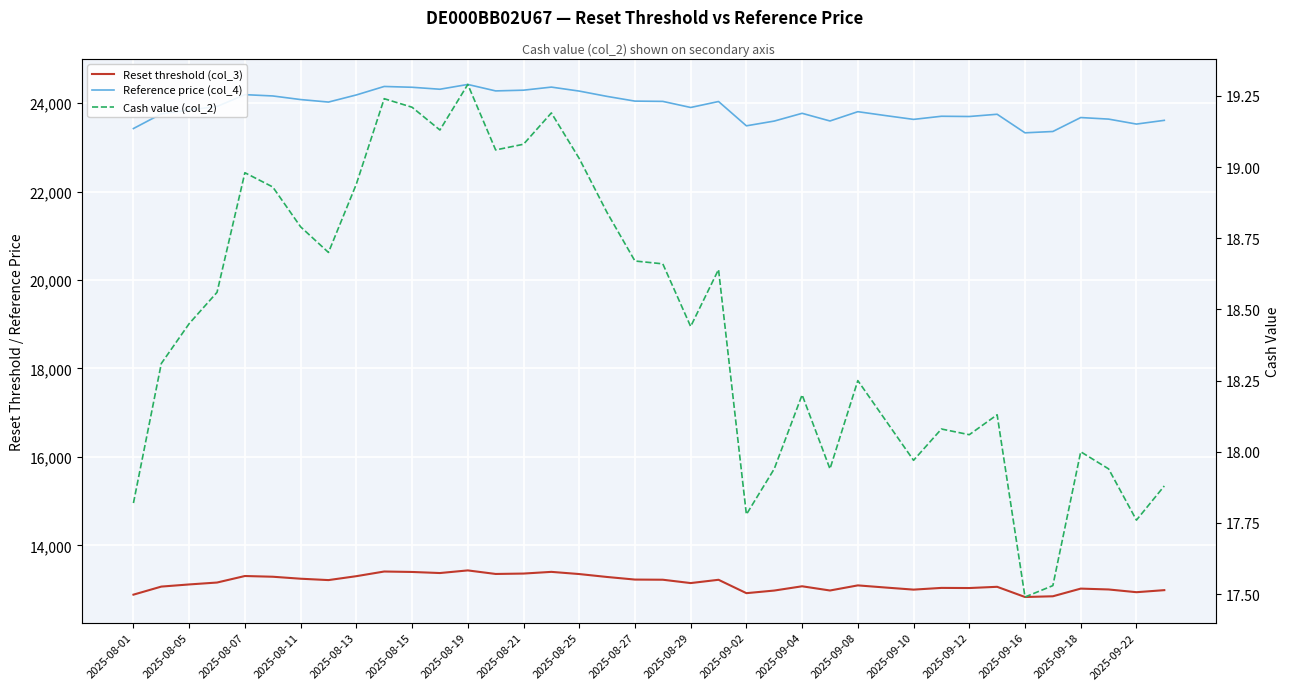

True or false: Reset threshold (col_3) and Reference price (col_4) cross at least once.

False